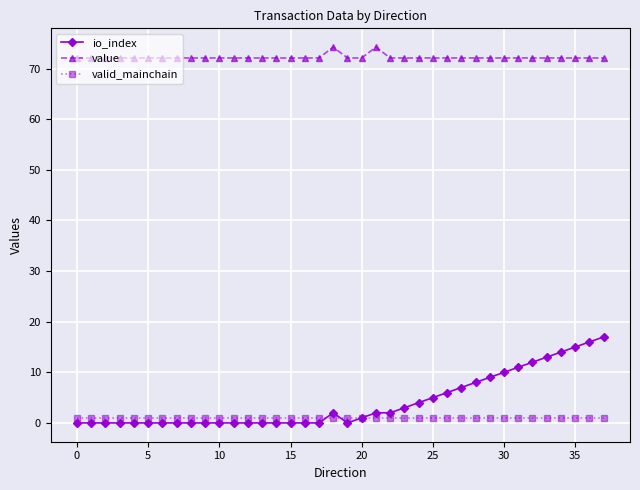

Which series has the widest spread of values?

io_index